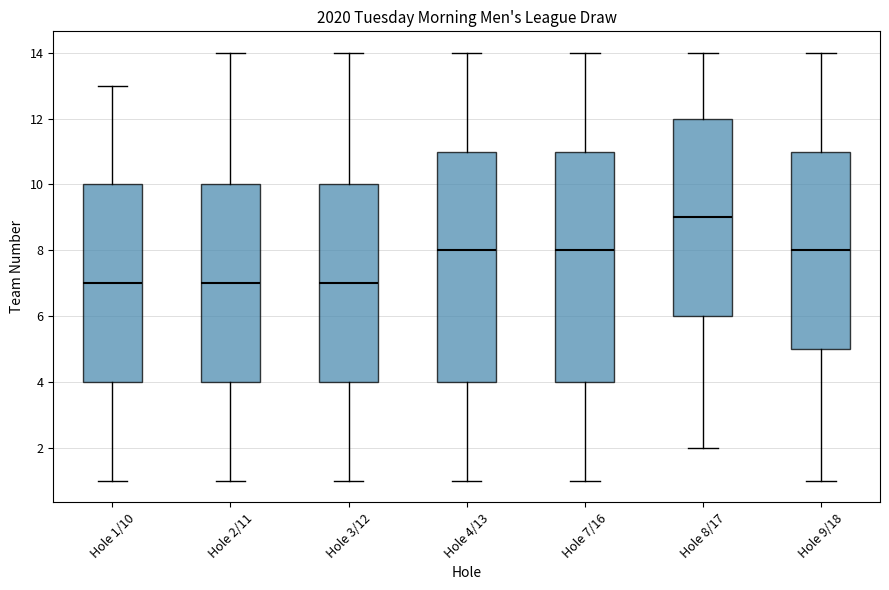

Where does the upper whisker of the box for Hole 3/12 end on the y-axis? The values are not printed on the chart, so give them approximately, as read against the axis.

14